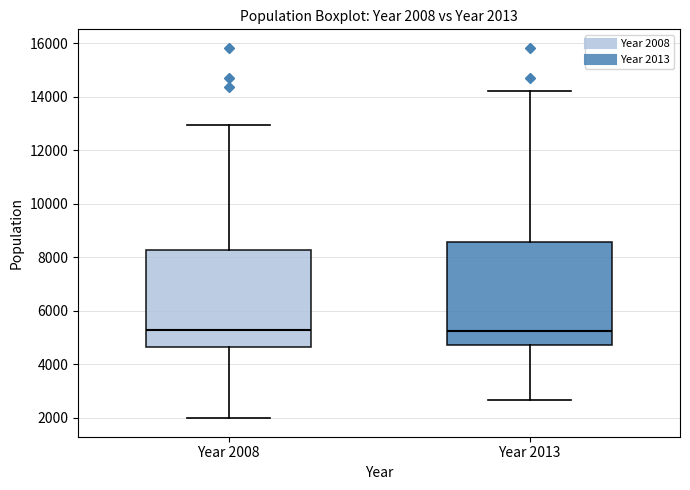

Comparing the boxes themselves (not the whiskers), which one is the tallest?

Year 2013